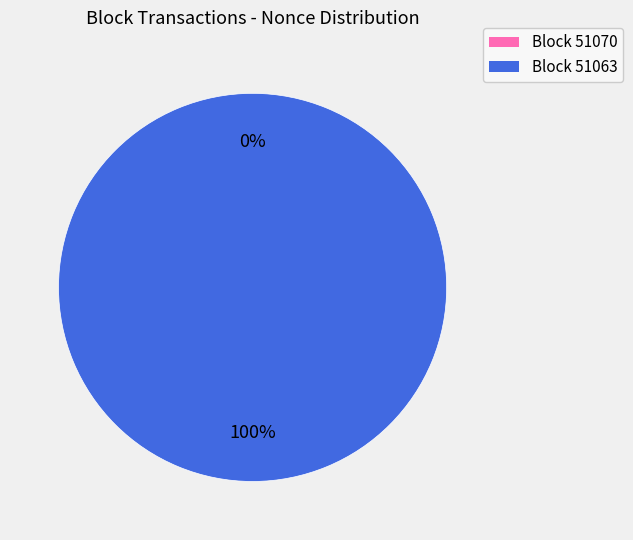

Does any single category account for the majority?

Yes